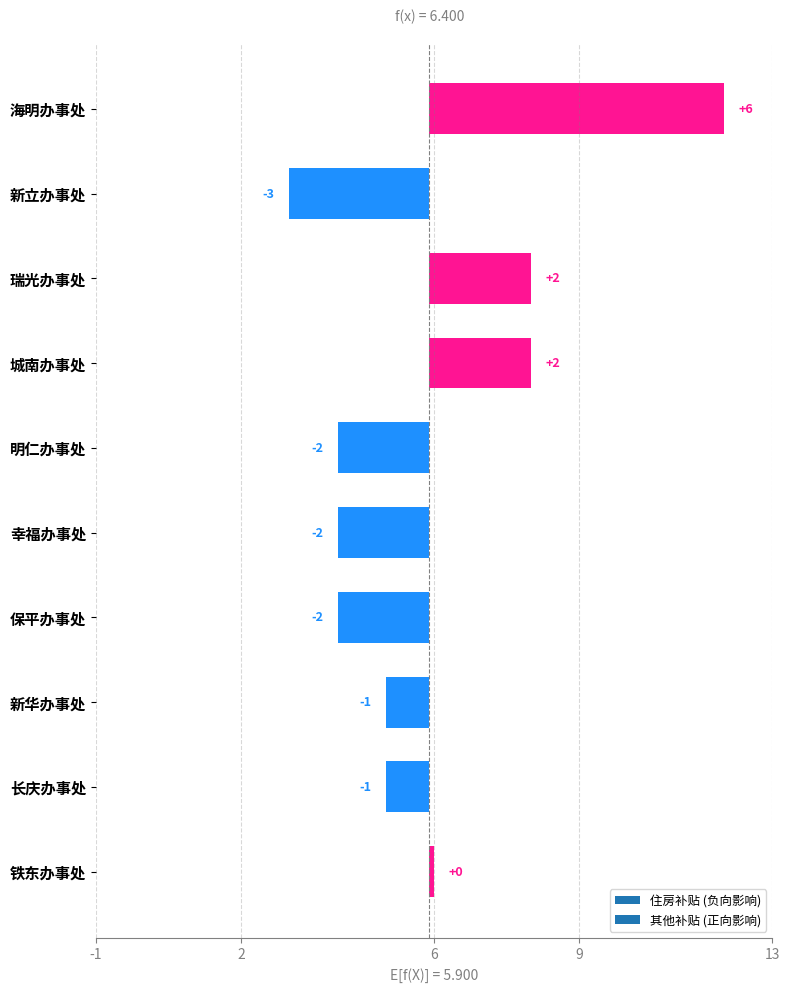

What is the total value across all series at 海明办事处?

12